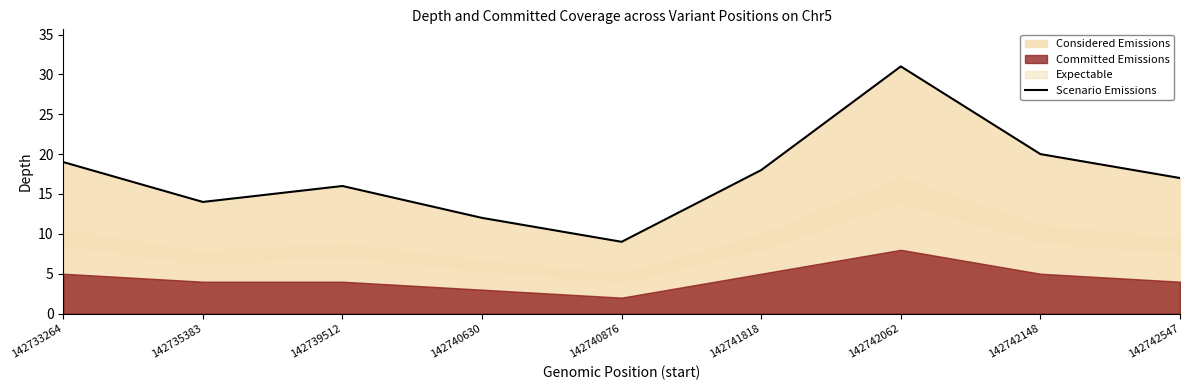

Where does the data first go above 17?

142733264